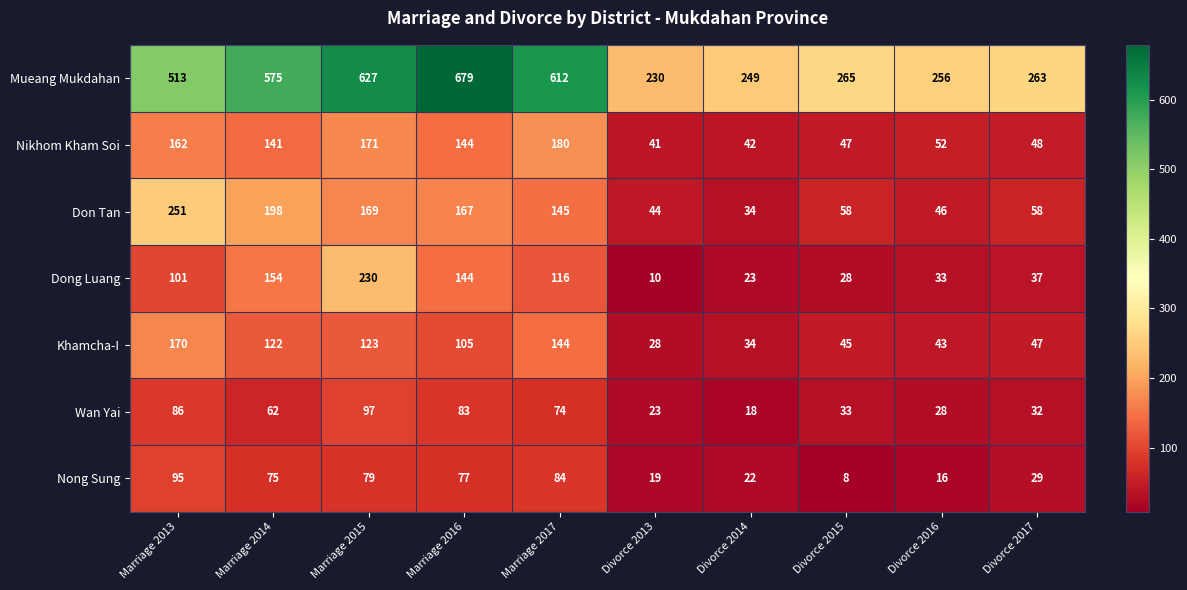

Is it true that Khamcha-I equals 144 at Marriage 2017?

True